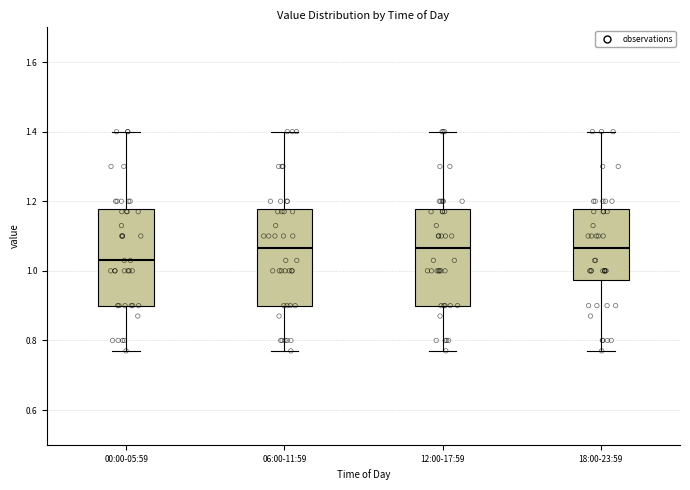

Reading left to right, read every box against the y-axis: the position of its median line, the range the box covers, and the ends of its whiskers. The values are not printed on the chart, so give them approximately, as read against the axis.

00:00-05:59: median 1.04, box 0.90 to 1.18, whiskers 0.78 to 1.40
06:00-11:59: median 1.06, box 0.90 to 1.18, whiskers 0.78 to 1.40
12:00-17:59: median 1.06, box 0.90 to 1.18, whiskers 0.78 to 1.40
18:00-23:59: median 1.06, box 0.98 to 1.18, whiskers 0.78 to 1.40